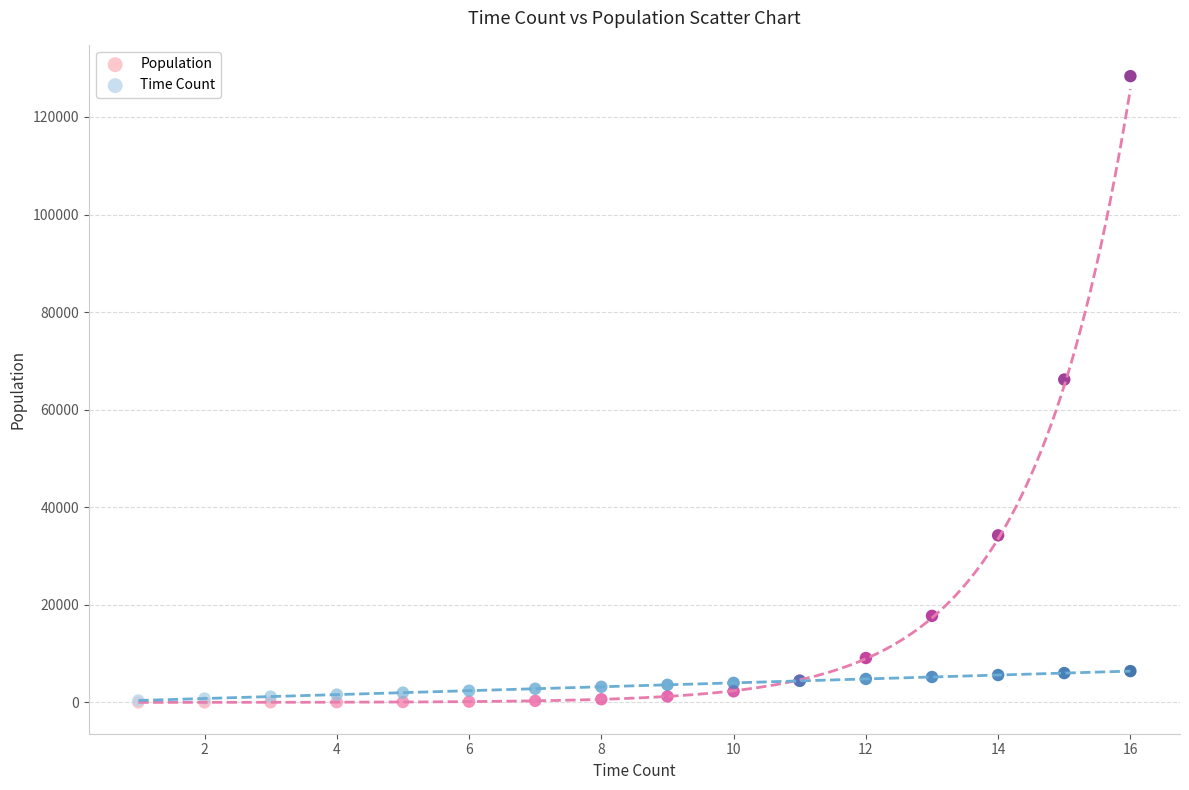

Across all series, what Y value is closest to 64188?

66185.8